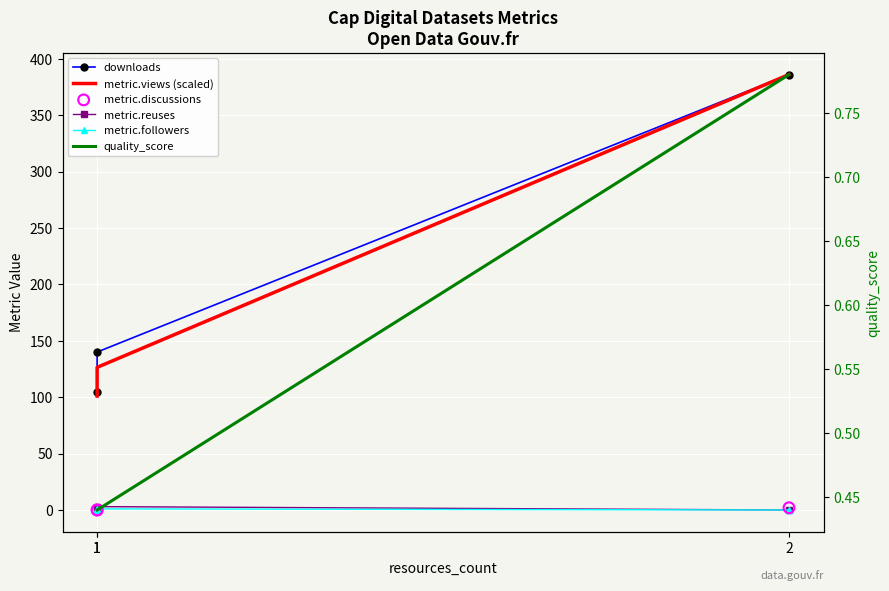

Which series contains the highest Y value?

downloads